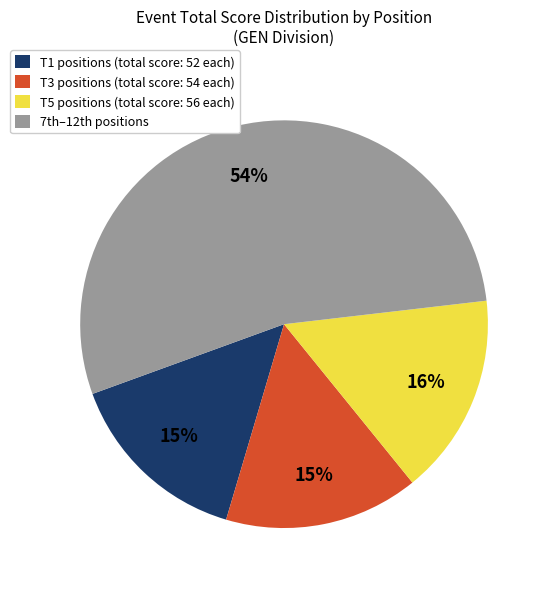

To the nearest percent, what is the difference between the largest and smallest slice percentages?

39%